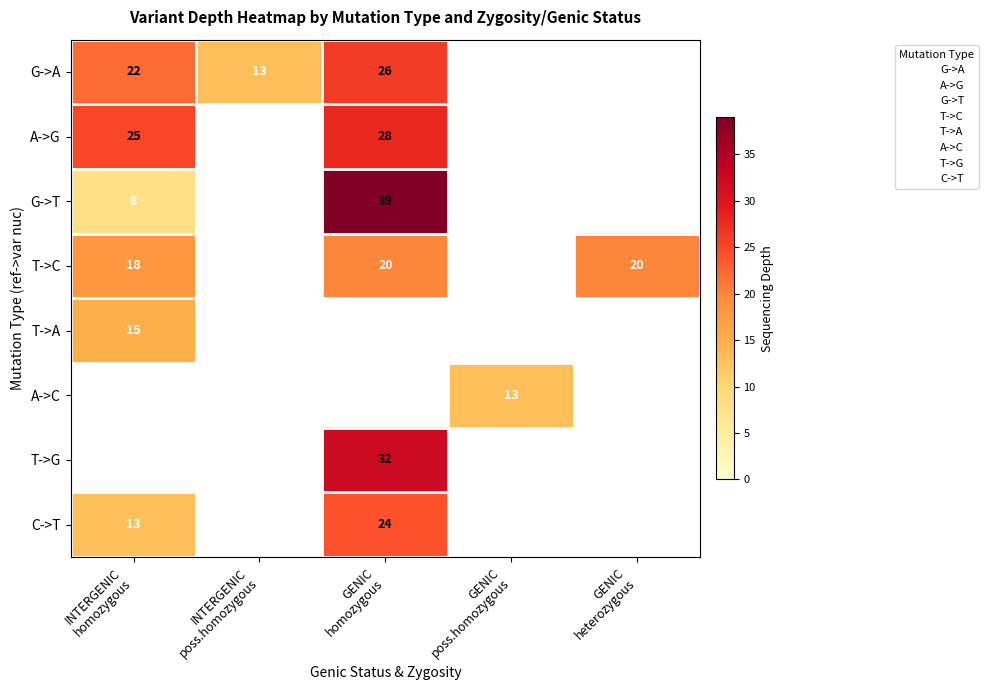

Which series has the widest spread of values?

G->T